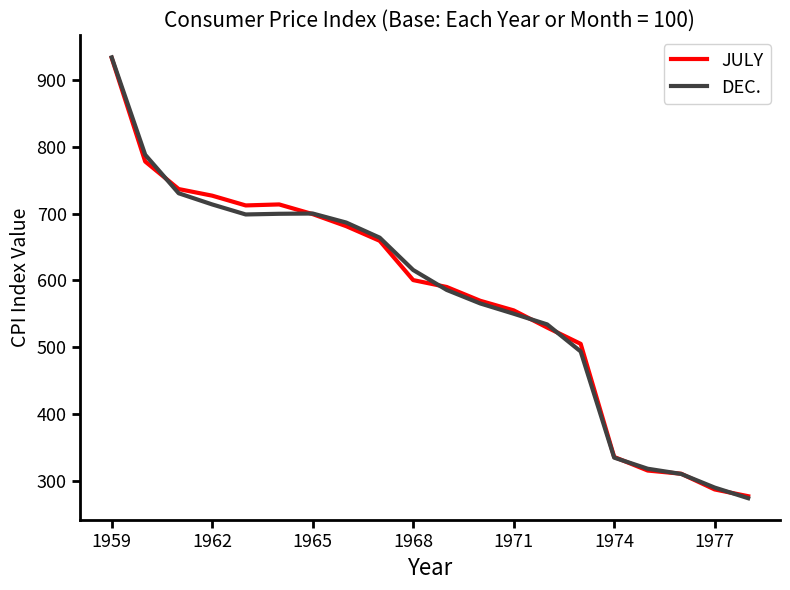

What is the maximum value shown in the chart?

933.7